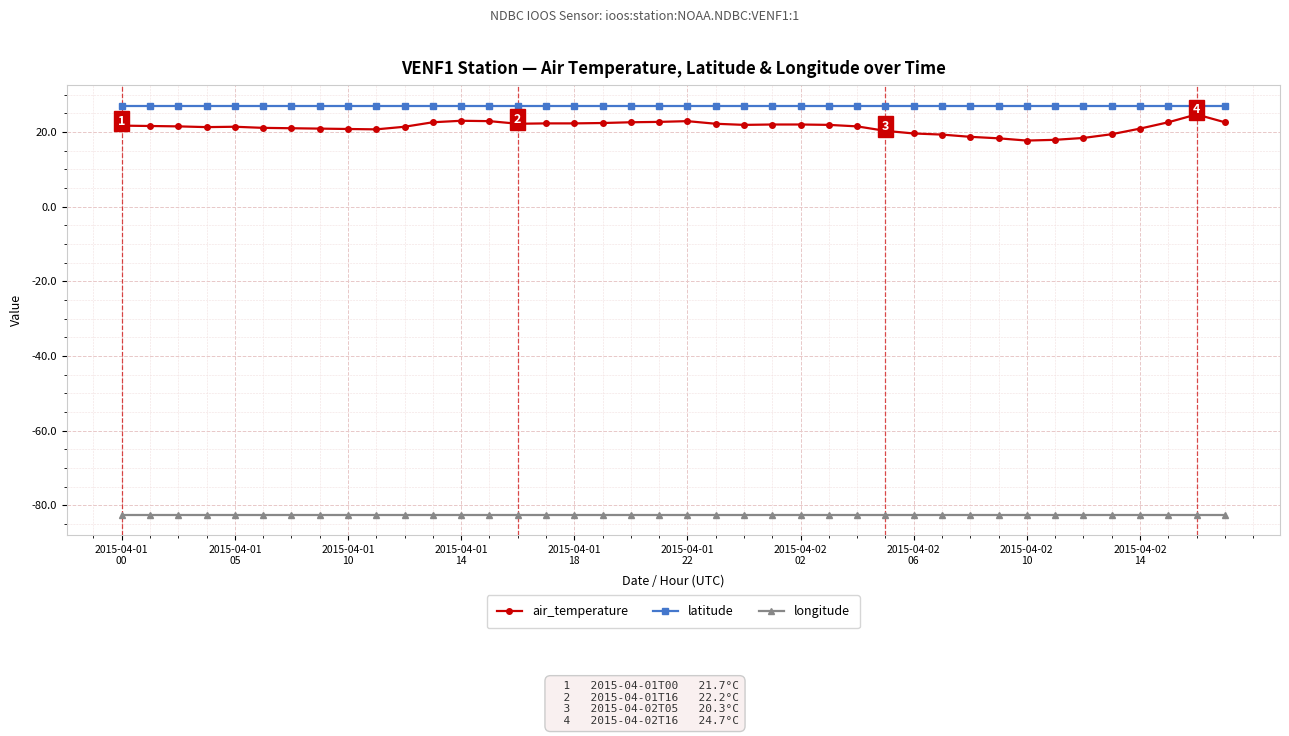

What is the value of the air_temperature point at the 35th from the left?

18.4